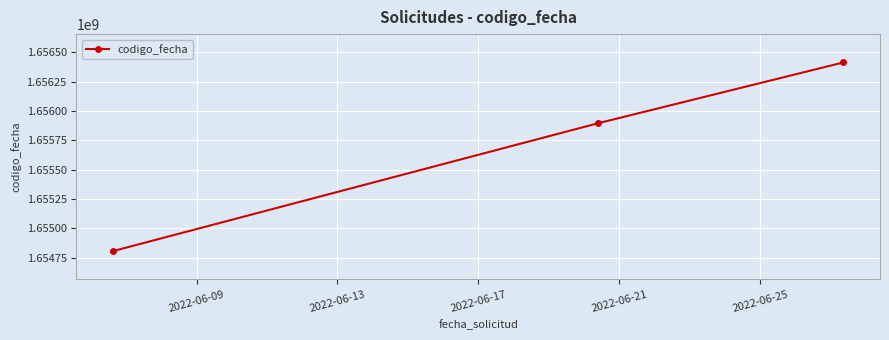

What is the value of the 3rd point from the left?

1656413686